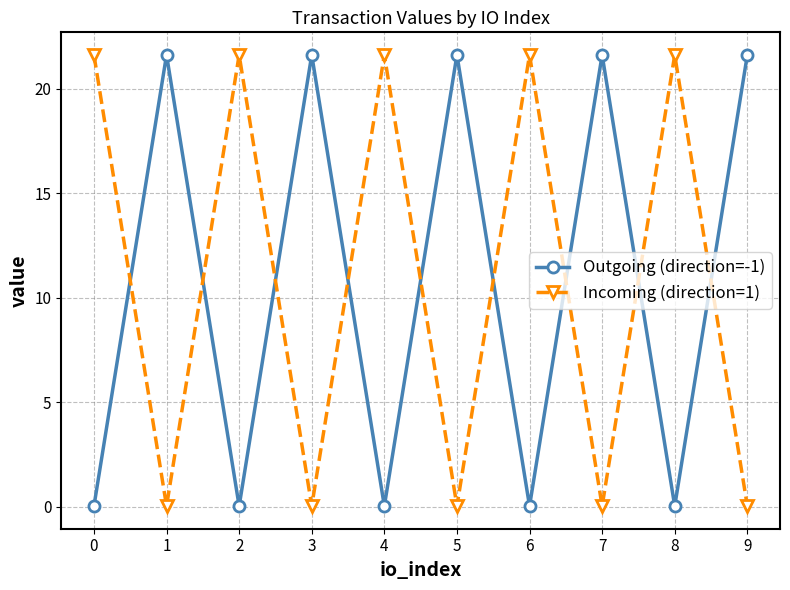

True or false: Incoming (direction=1) has more than 2 interior local peaks.

True